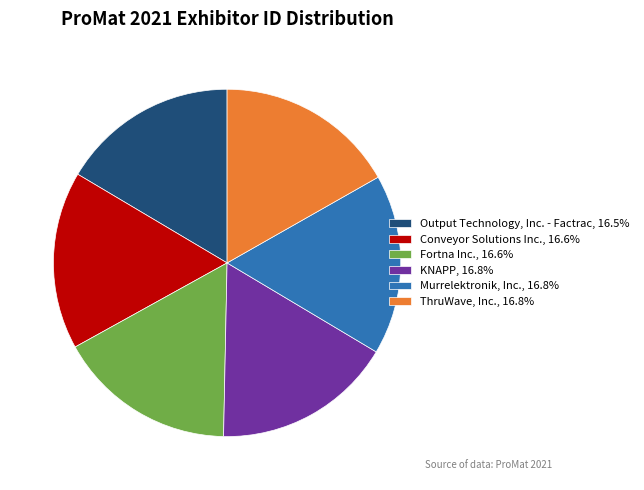

Do Output Technology, Inc. - Factrac, 16.5% and ThruWave, Inc., 16.8% together represent more than half of the pie?

No